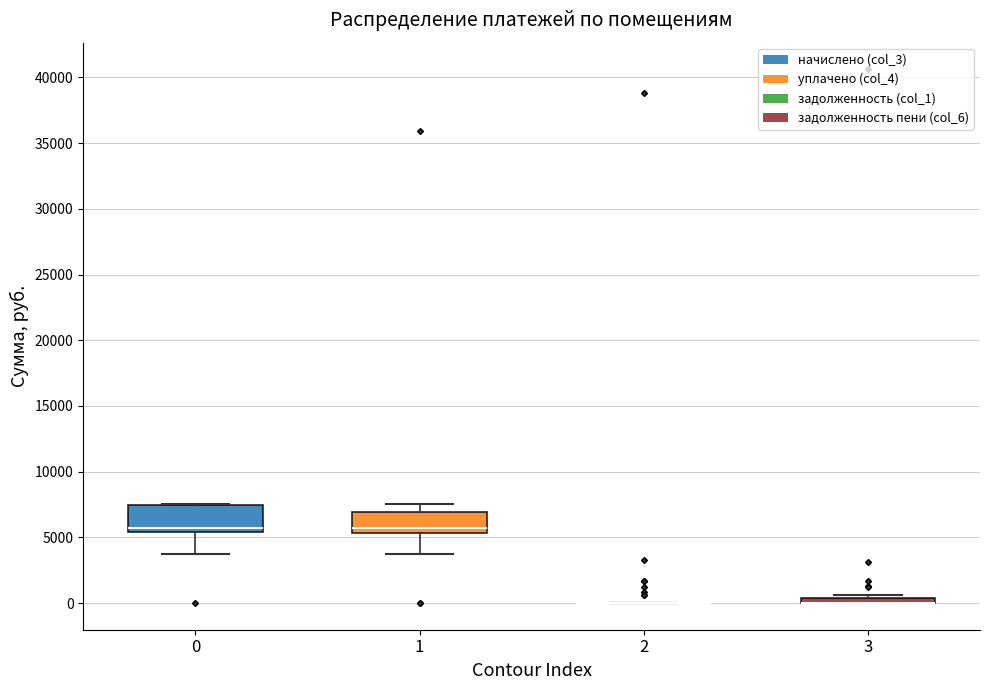

Where is the upper edge of the box at x = 3 on the y-axis? The values are not printed on the chart, so give them approximately, as read against the axis.

500